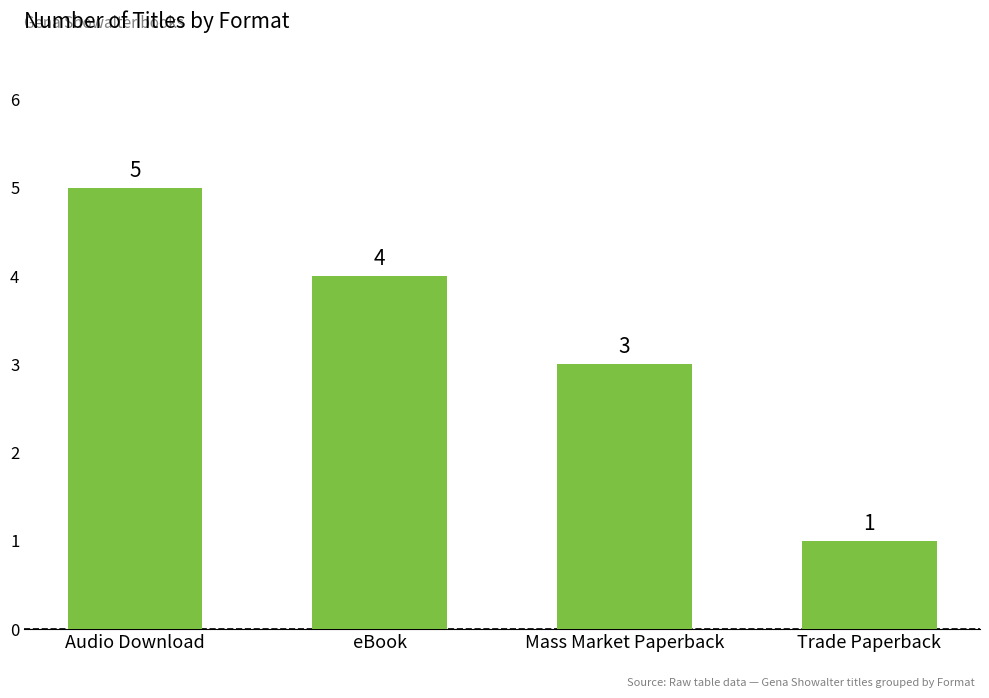

What is the value of the 4th bar from the left?

1